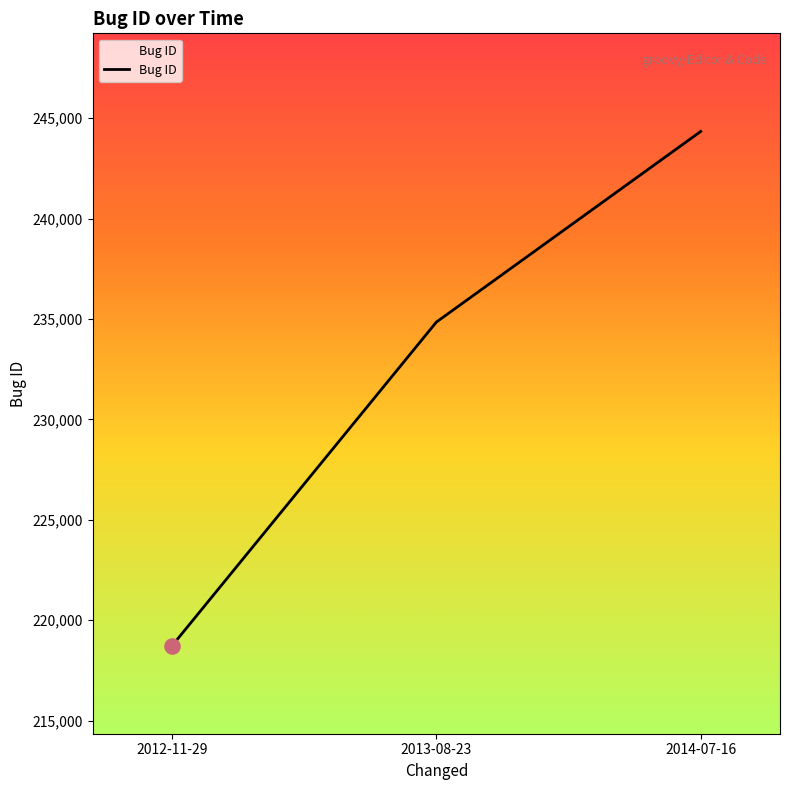

What is the ratio of the value at 2014-07-16 to the value at 2012-11-29?

1.1